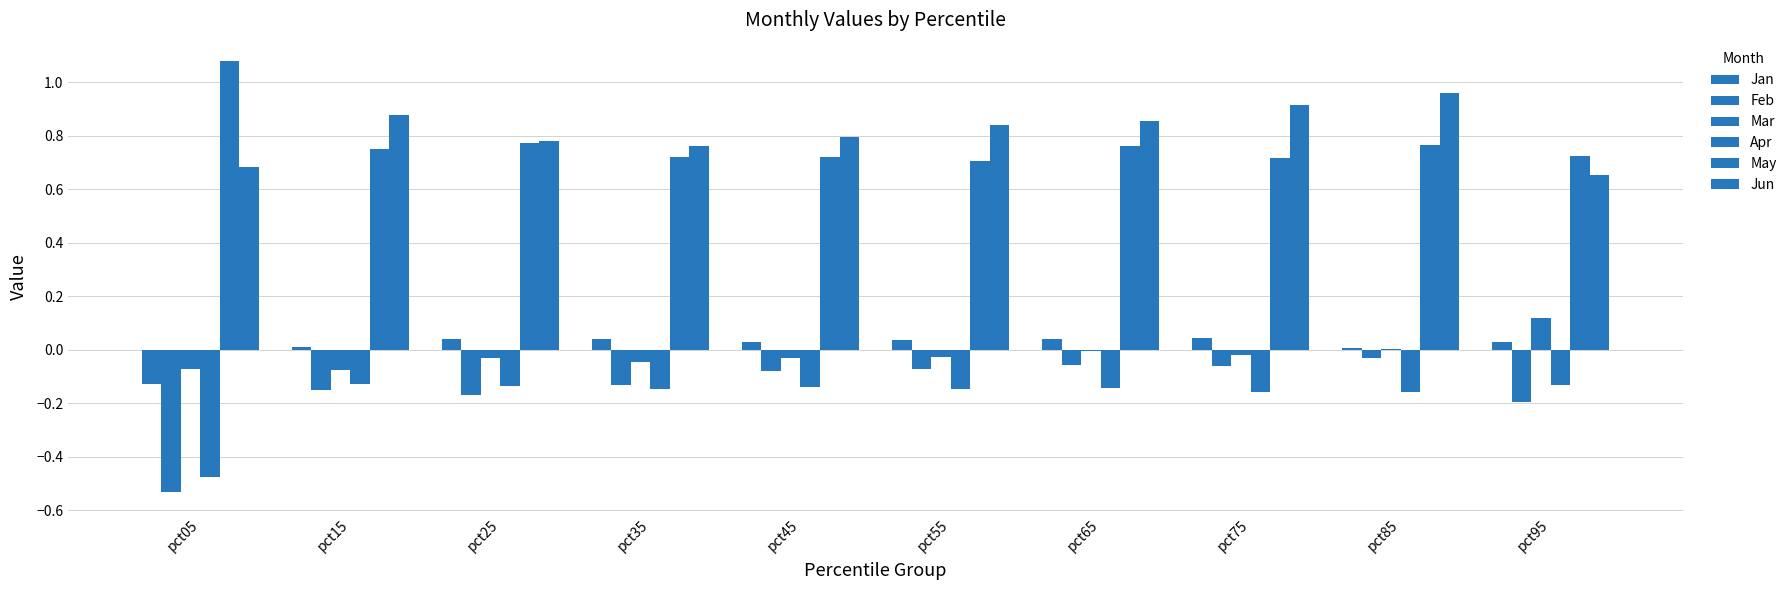

Count the number of categories in the chart.

10